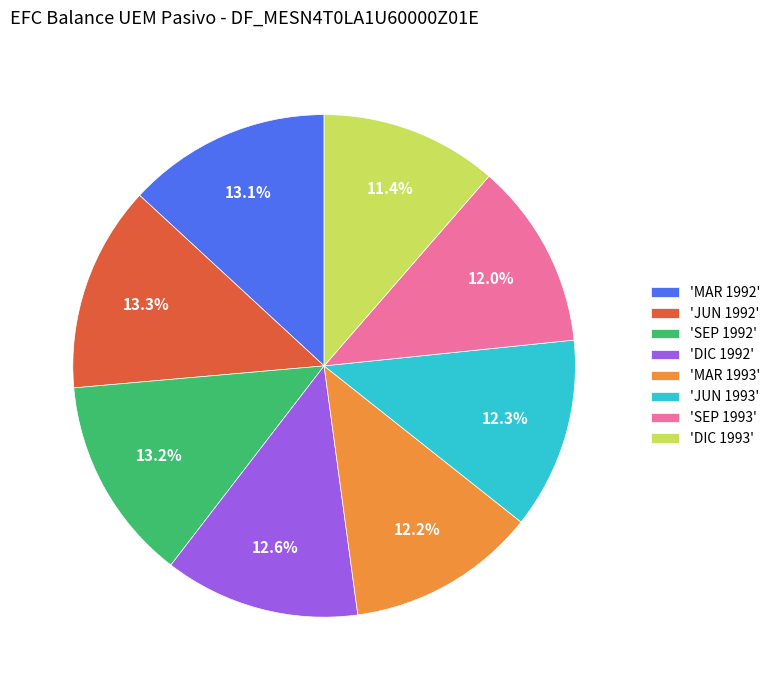

What percentage is NOT represented by 'MAR 1992'?

86.9%